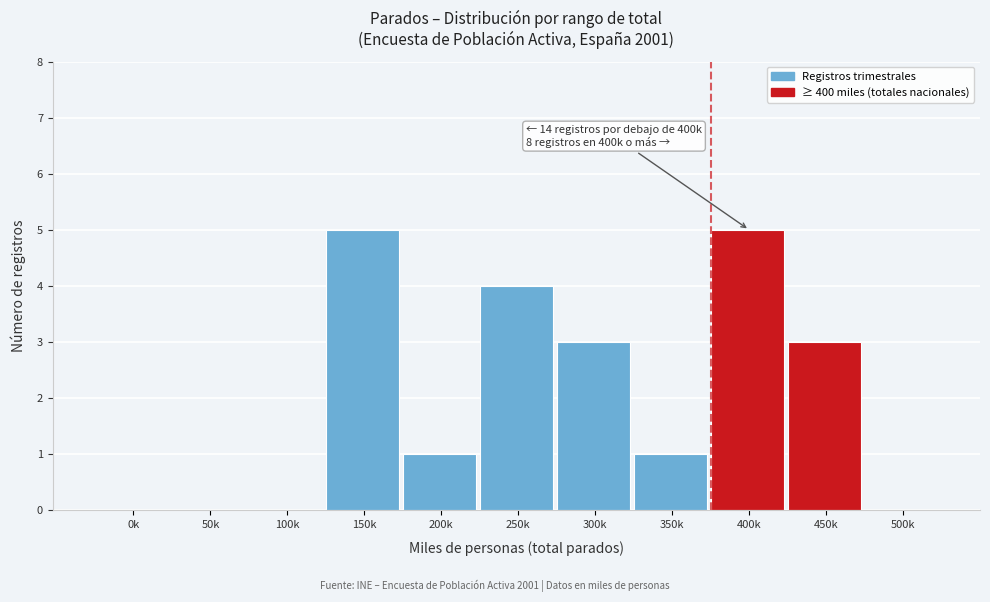

Reading left to right, transcribe all the data shown in this chart.

0k=0	50k=0	100k=0	150k=5	200k=1	250k=4	300k=3	350k=1	400k=5	450k=3	500k=0